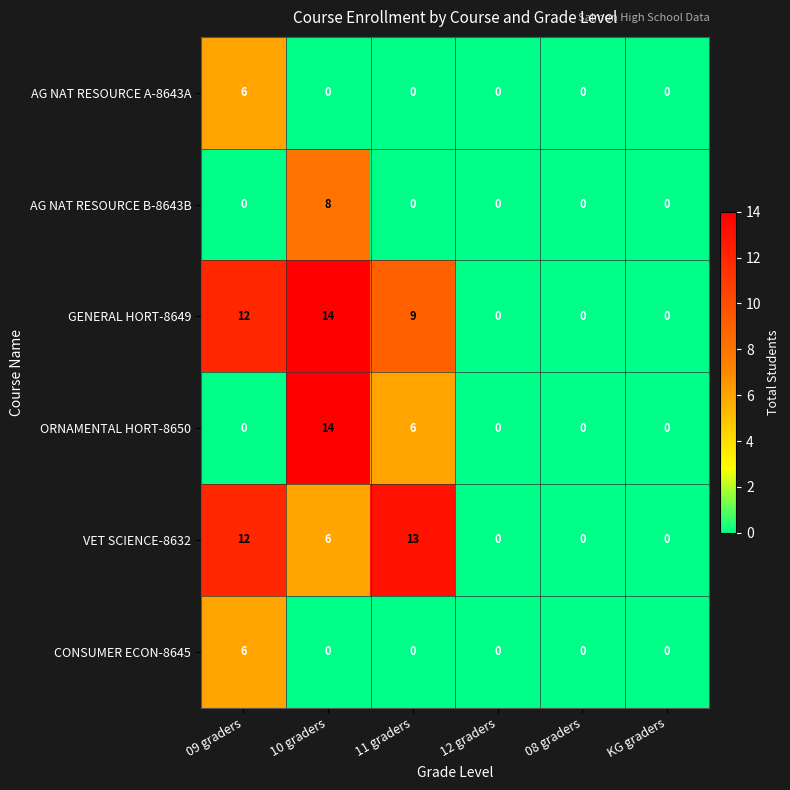

The ORNAMENTAL HORT-8650 series shows 0 at 12 graders. True or false?

True